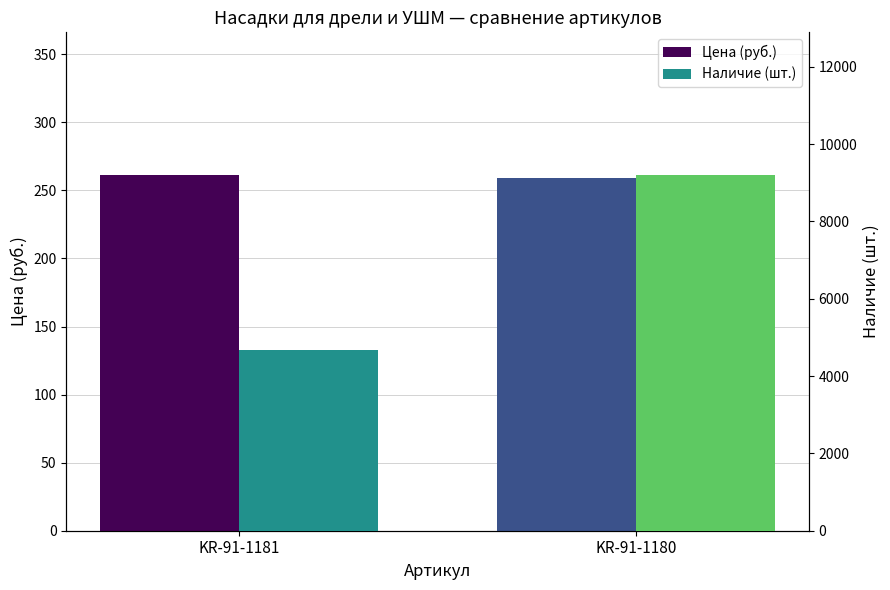

How many bars are there in total?

4